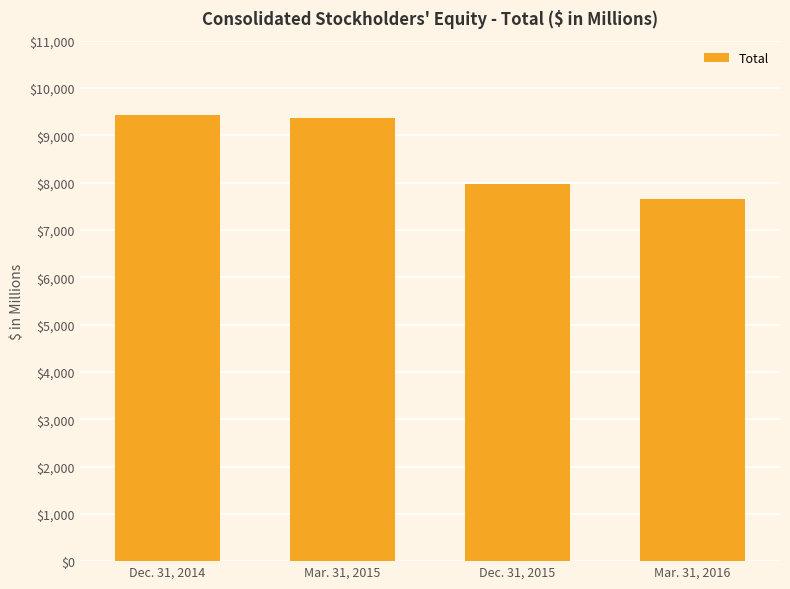

Between Dec. 31, 2014 and Mar. 31, 2016, which is larger?

Dec. 31, 2014